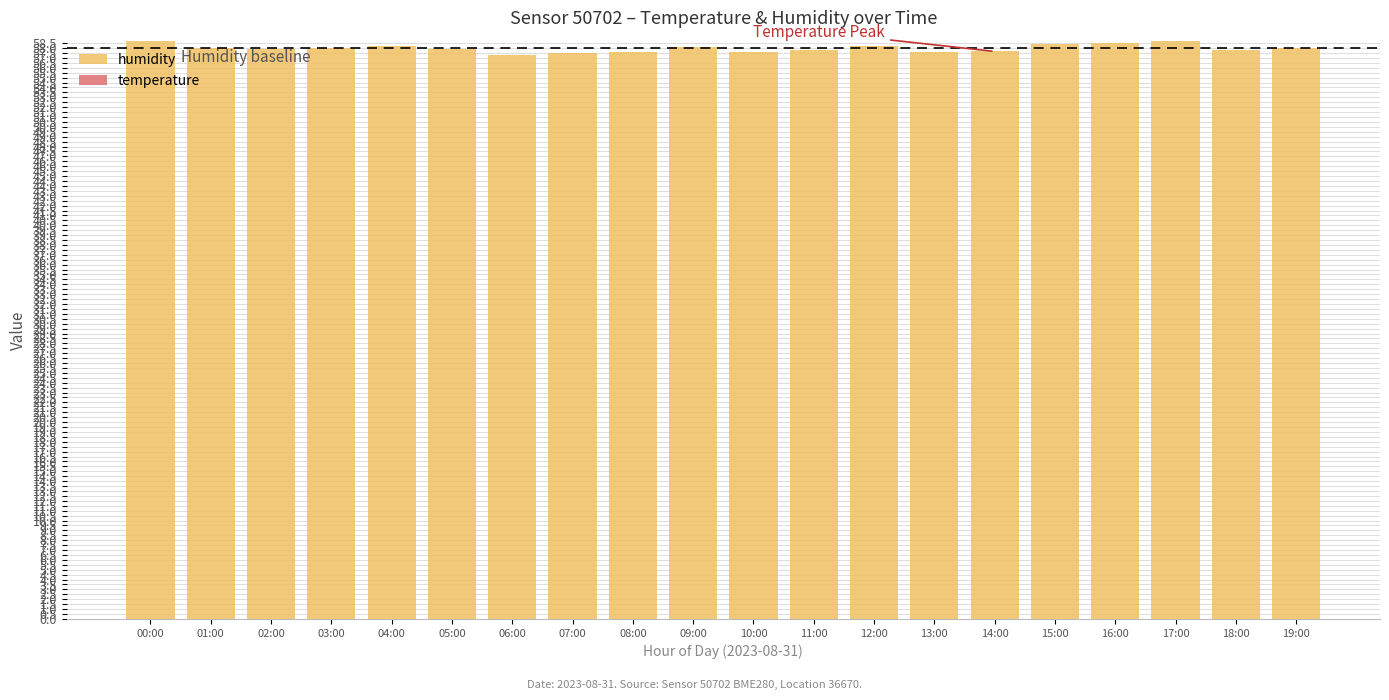

What is the ratio of the value at 04:00 to the value at 01:00?

1.0